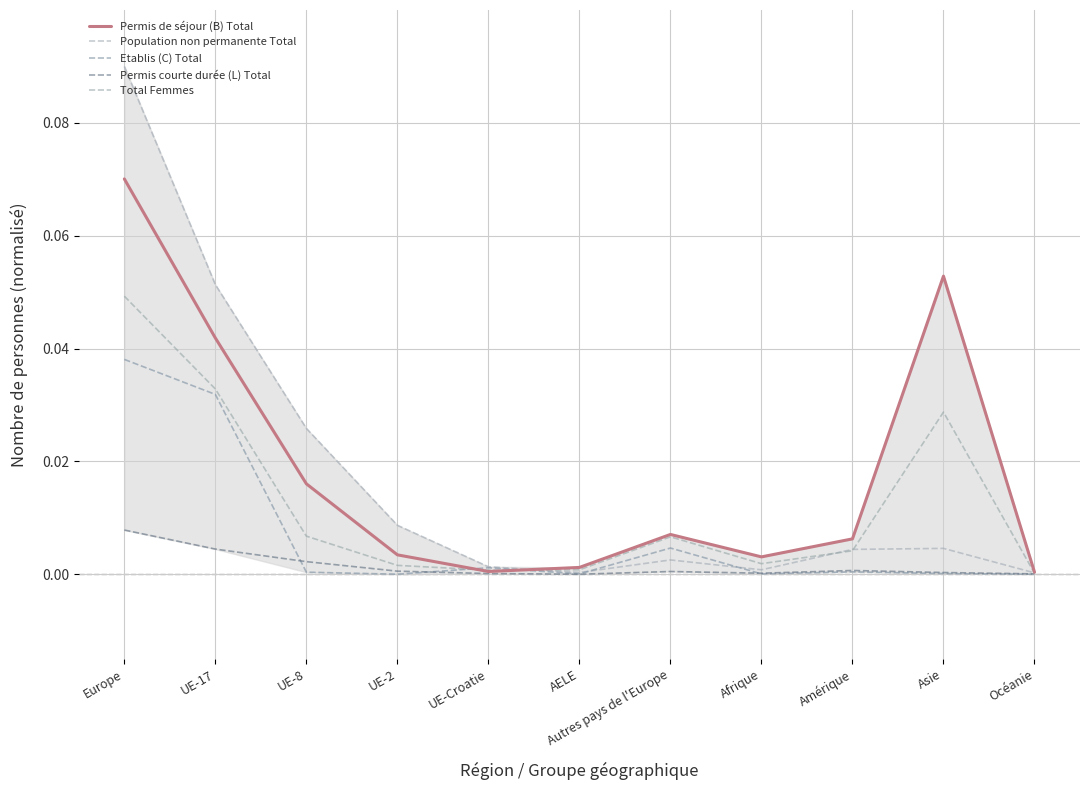

What are all the series names shown in the legend?

Permis de séjour (B) Total, Population non permanente Total, Etablis (C) Total, Permis courte durée (L) Total, Total Femmes